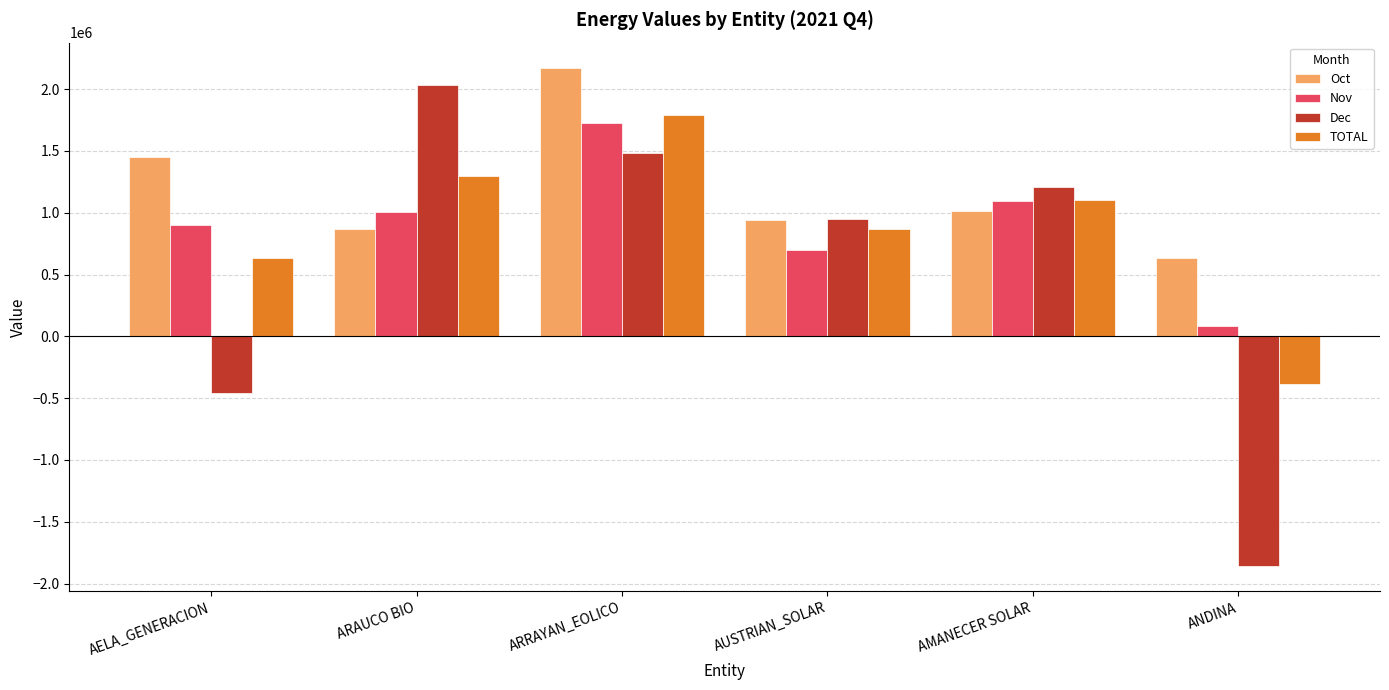

Which series changed the most between ARAUCO BIO and AMANECER SOLAR?

Dec